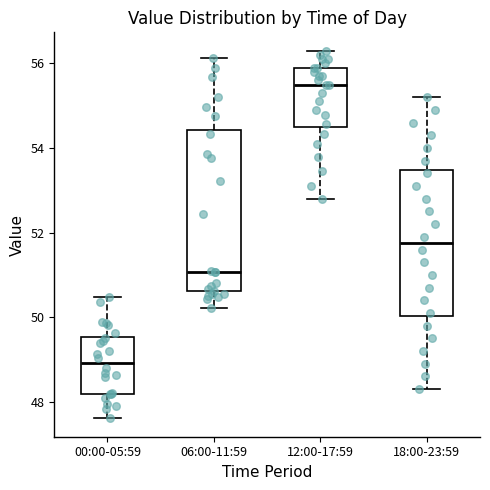

Reading left to right, transcribe this box plot: for each box, give where its median line is, the range the box spans, and where its two whiskers end, as read against the y-axis. The values are not printed on the chart, so give them approximately, as read against the axis.

00:00-05:59: median 49.0, box 48.2 to 49.6, whiskers 47.6 to 50.4
06:00-11:59: median 51.0, box 50.6 to 54.4, whiskers 50.2 to 56.2
12:00-17:59: median 55.6, box 54.6 to 56.0, whiskers 52.8 to 56.4
18:00-23:59: median 51.8, box 50.0 to 53.4, whiskers 48.4 to 55.2